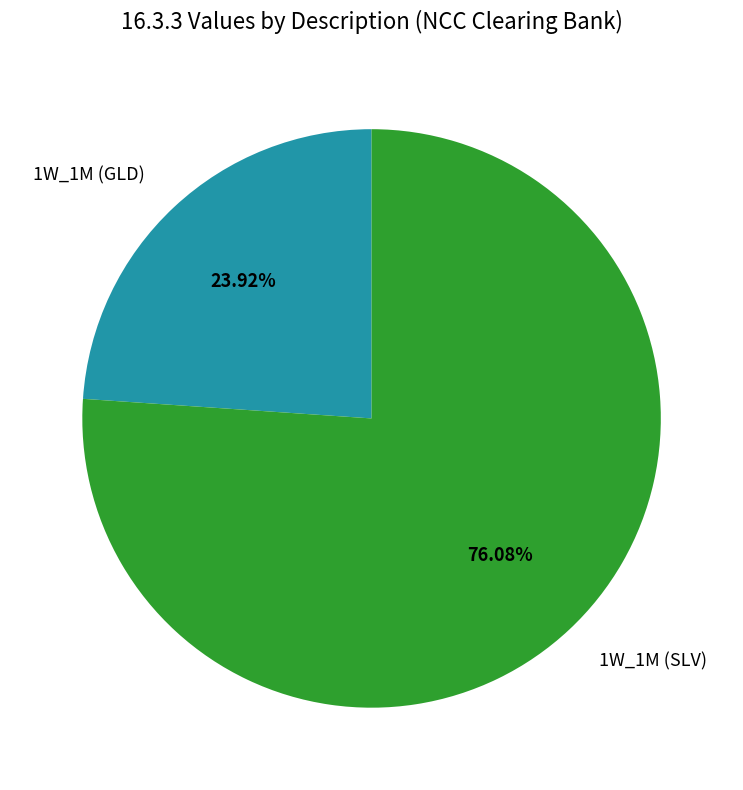

The 1W_1M (SLV) slice represents 69% of the pie. True or false?

False